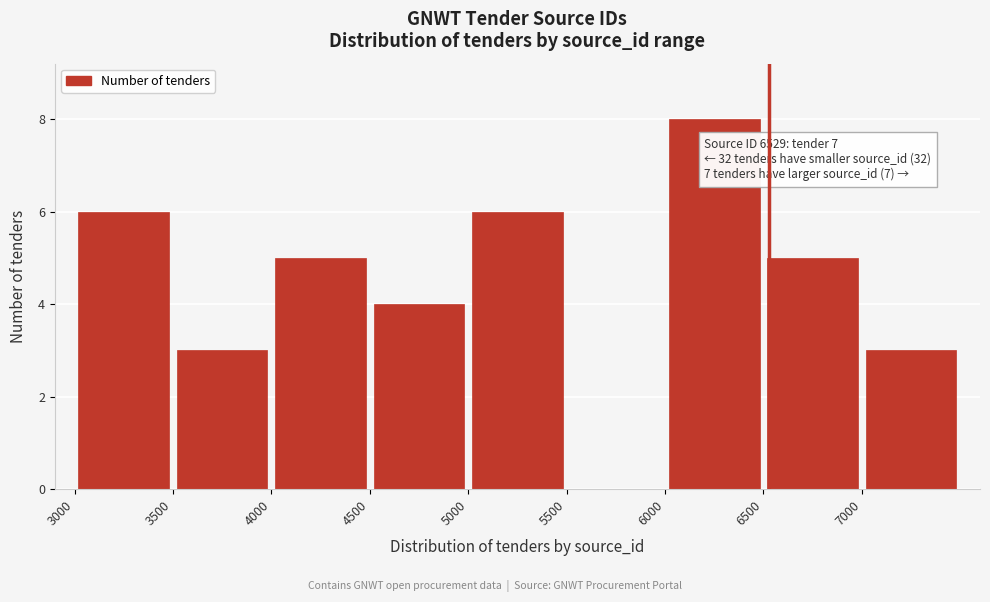

Which range on the x-axis has the tallest bar?

6000 to 6500